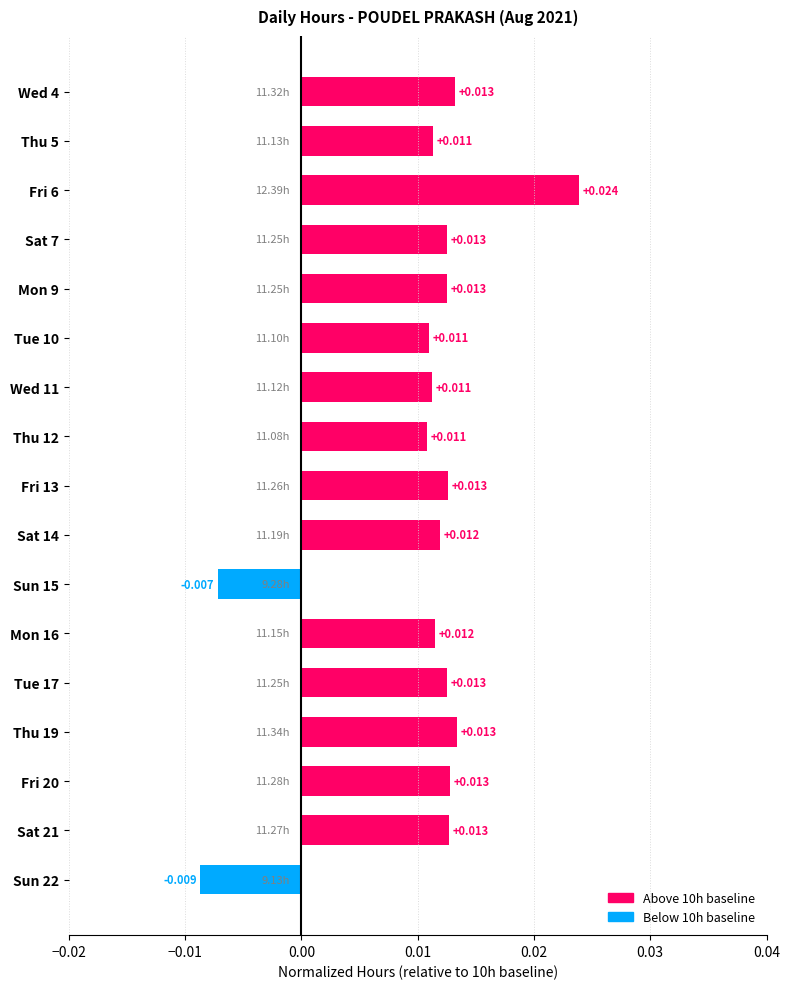

How many values are above zero?

15